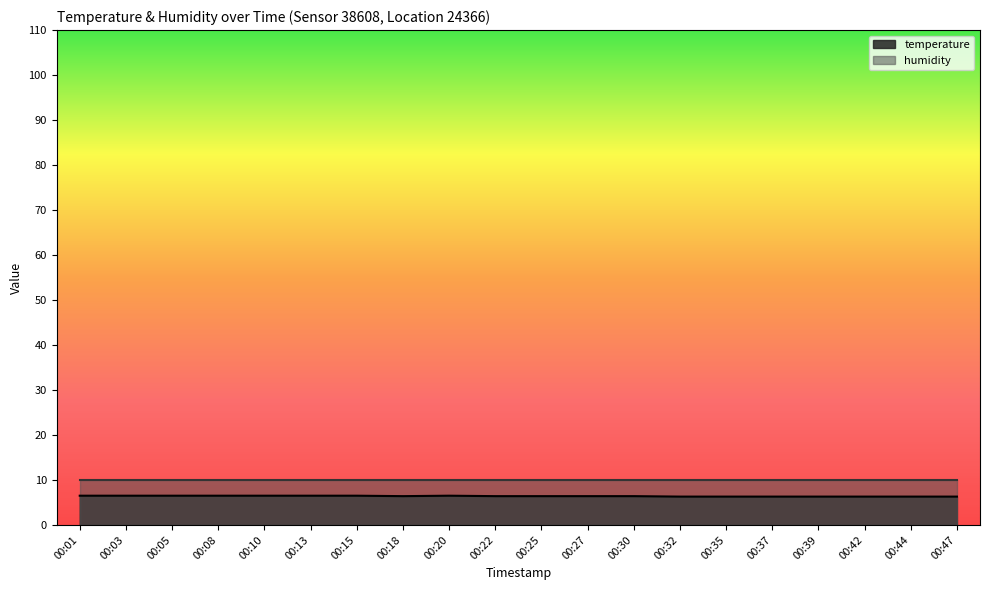

The value at 00:03 is 9.0. True or false?

False